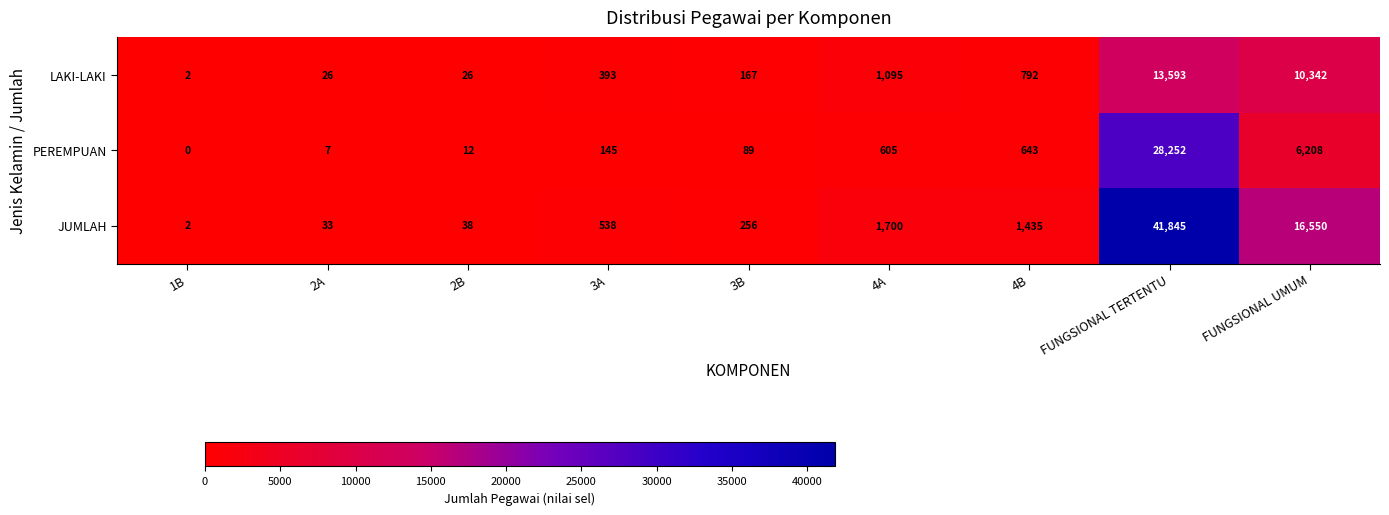

True or false: LAKI-LAKI has a value of 15380 at FUNGSIONAL UMUM.

False